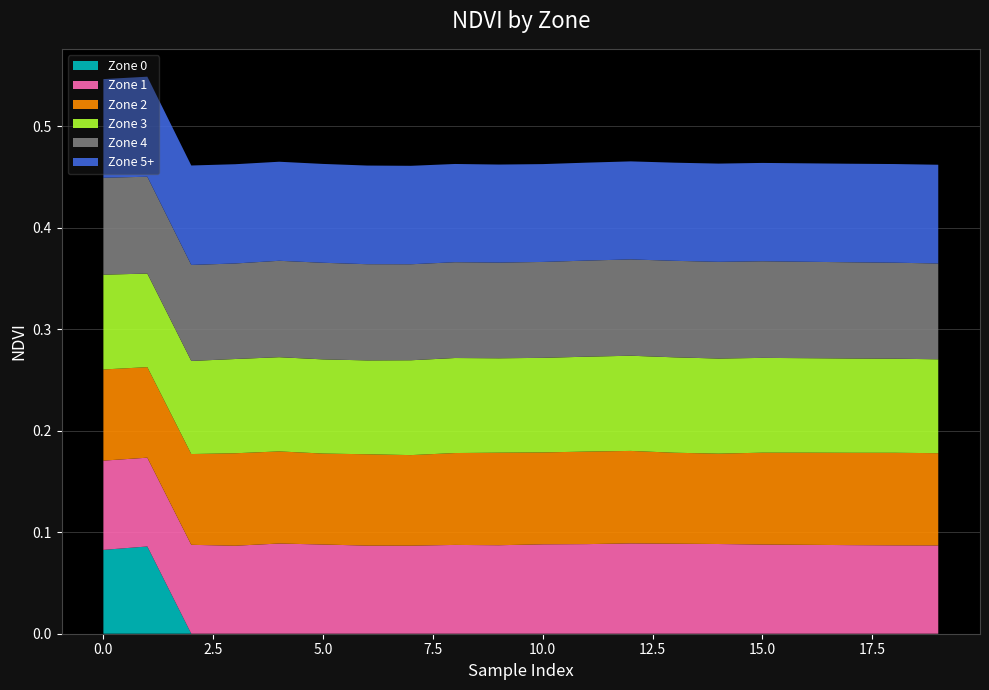

Reading left to right, extract all data points from this chart.

Zone 0: 0.1	0.1	0.0	0.0	0.0	0.0	0.0	0.0	0.0	0.0	0.0	0.0	0.0	0.0	0.0	0.0	0.0	0.0	0.0	0.0
Zone 1: 0.1	0.1	0.1	0.1	0.1	0.1	0.1	0.1	0.1	0.1	0.1	0.1	0.1	0.1	0.1	0.1	0.1	0.1	0.1	0.1
Zone 2: 0.1	0.1	0.1	0.1	0.1	0.1	0.1	0.1	0.1	0.1	0.1	0.1	0.1	0.1	0.1	0.1	0.1	0.1	0.1	0.1
Zone 3: 0.1	0.1	0.1	0.1	0.1	0.1	0.1	0.1	0.1	0.1	0.1	0.1	0.1	0.1	0.1	0.1	0.1	0.1	0.1	0.1
Zone 4: 0.1	0.1	0.1	0.1	0.1	0.1	0.1	0.1	0.1	0.1	0.1	0.1	0.1	0.1	0.1	0.1	0.1	0.1	0.1	0.1
Zone 5+: 0.1	0.1	0.1	0.1	0.1	0.1	0.1	0.1	0.1	0.1	0.1	0.1	0.1	0.1	0.1	0.1	0.1	0.1	0.1	0.1